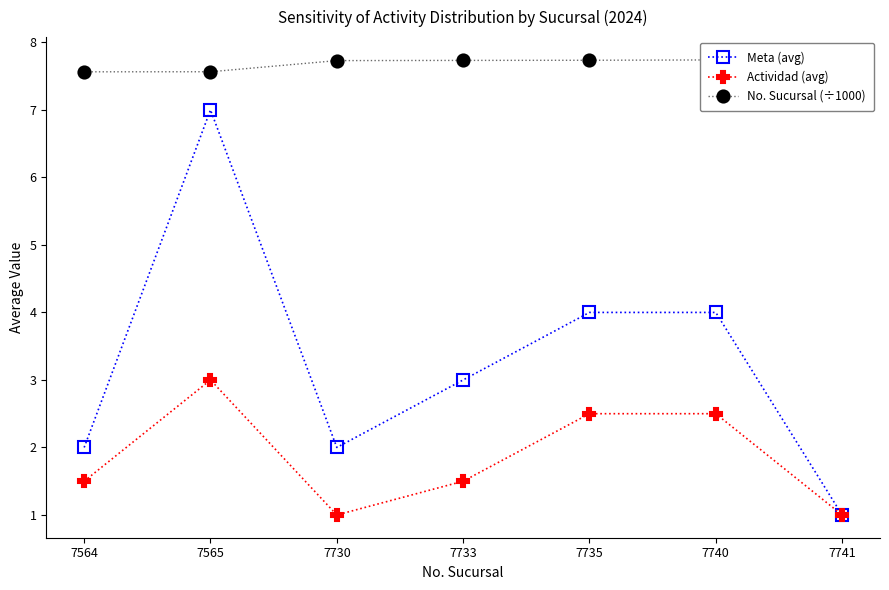

True or false: Actividad (avg) and Meta (avg) cross at least once.

False